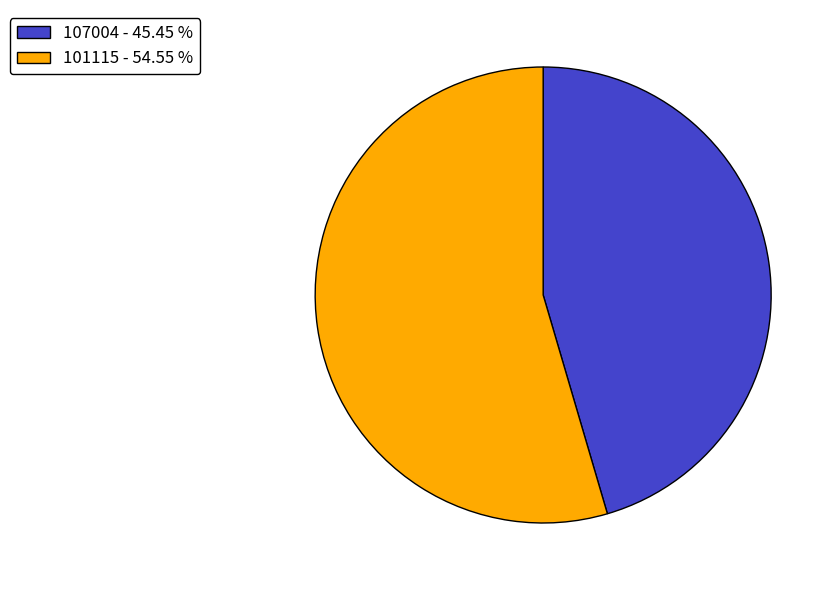

The 107004 slice represents 53% of the pie. True or false?

False